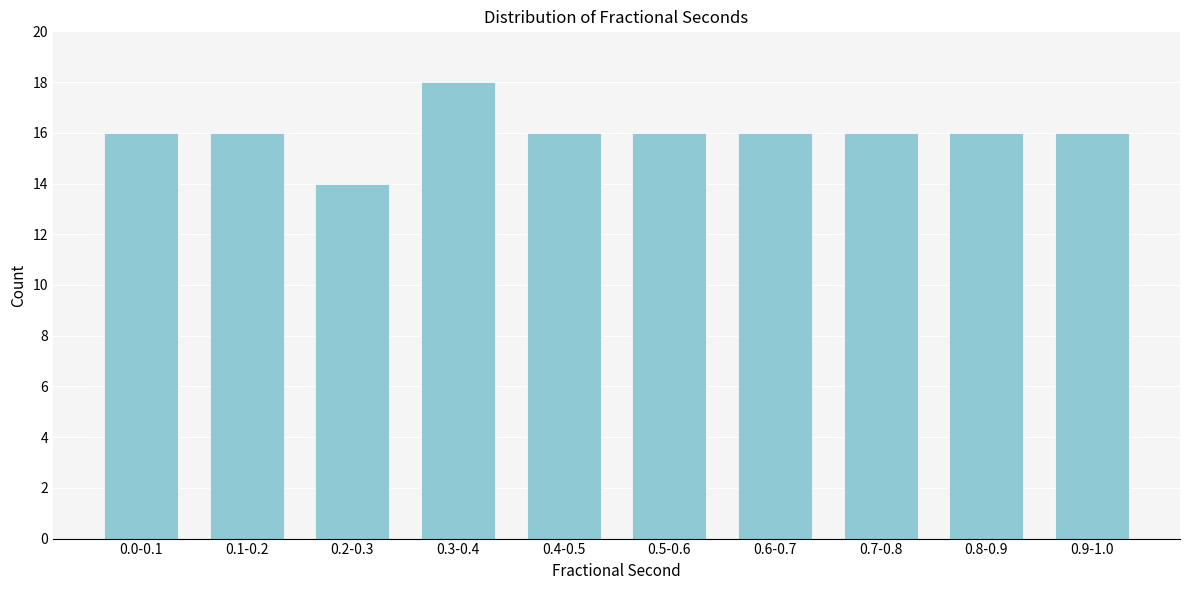

Reading left to right, extract all data points from this chart.

0.0-0.1=16	0.1-0.2=16	0.2-0.3=14	0.3-0.4=18	0.4-0.5=16	0.5-0.6=16	0.6-0.7=16	0.7-0.8=16	0.8-0.9=16	0.9-1.0=16